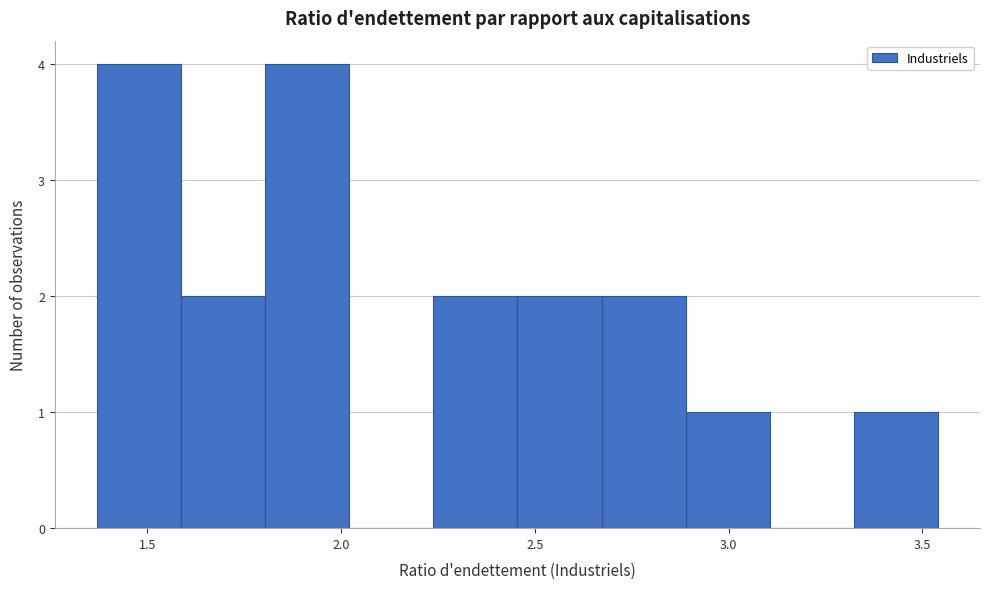

Reading left to right, list every bar in this chart as the range it spans on the x-axis followed by its height. Neither the bar edges nor the heights are printed on the chart, so give them approximately, as read against the axes.

1.35 to 1.60: 4
1.60 to 1.80: 2
1.80 to 2.00: 4
2.00 to 2.25: 0
2.25 to 2.45: 2
2.45 to 2.65: 2
2.65 to 2.90: 2
2.90 to 3.10: 1
3.10 to 3.30: 0
3.30 to 3.55: 1